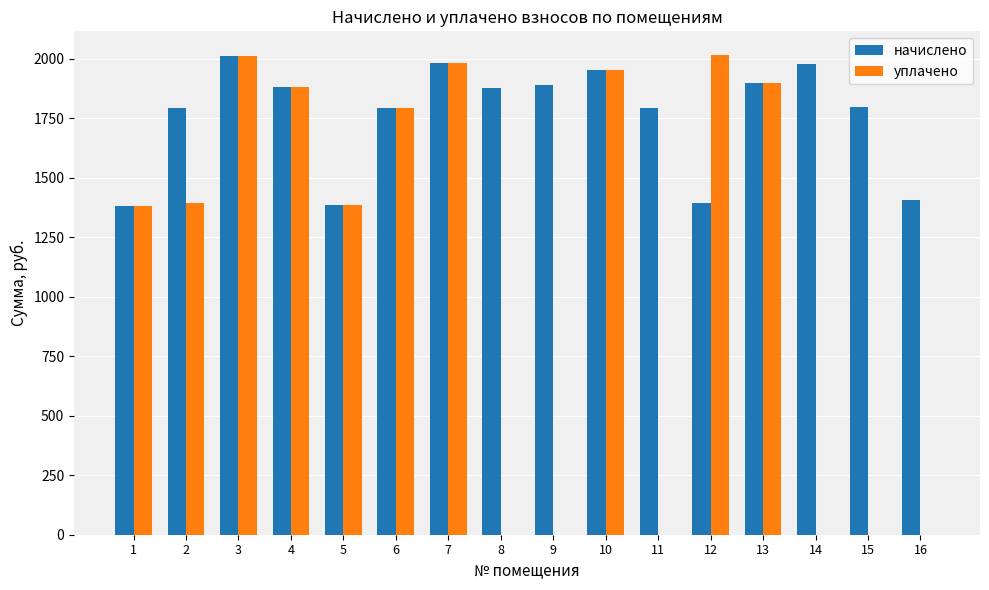

Which series has the largest total across all categories?

начислено